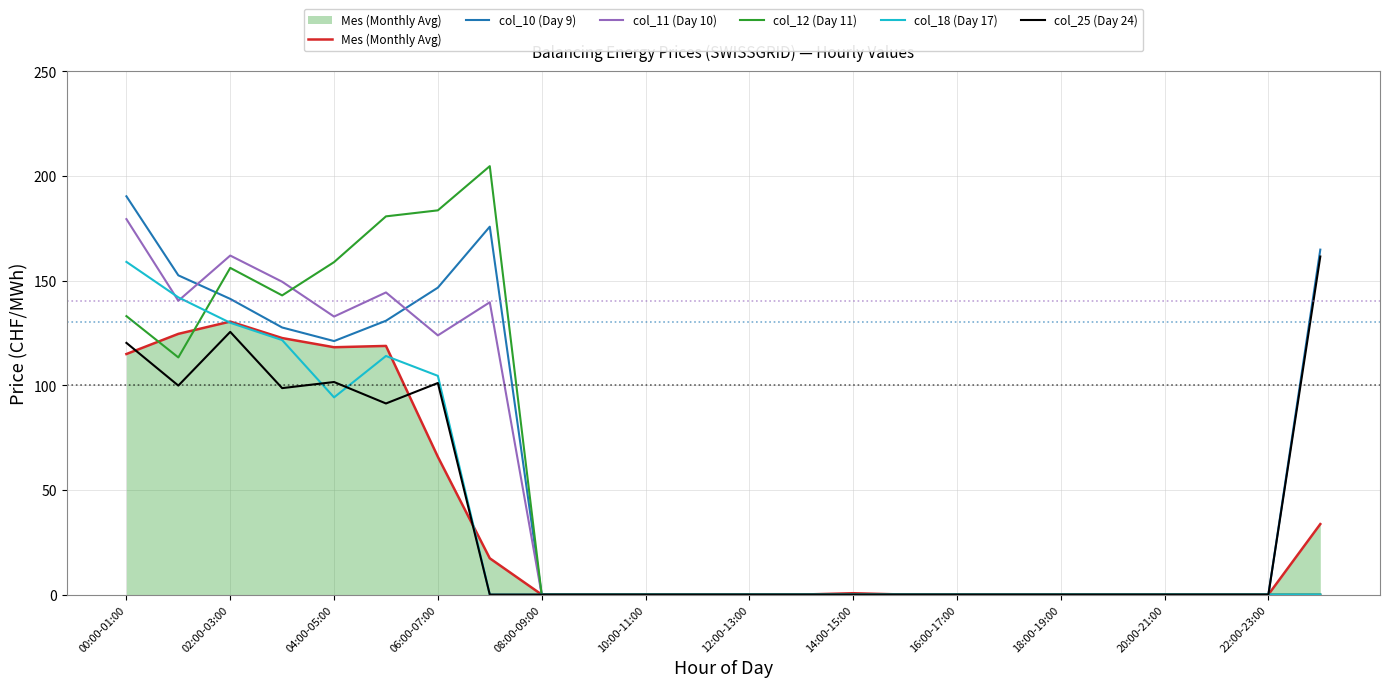

Which series has the widest spread of values?

col_12 (Day 11)